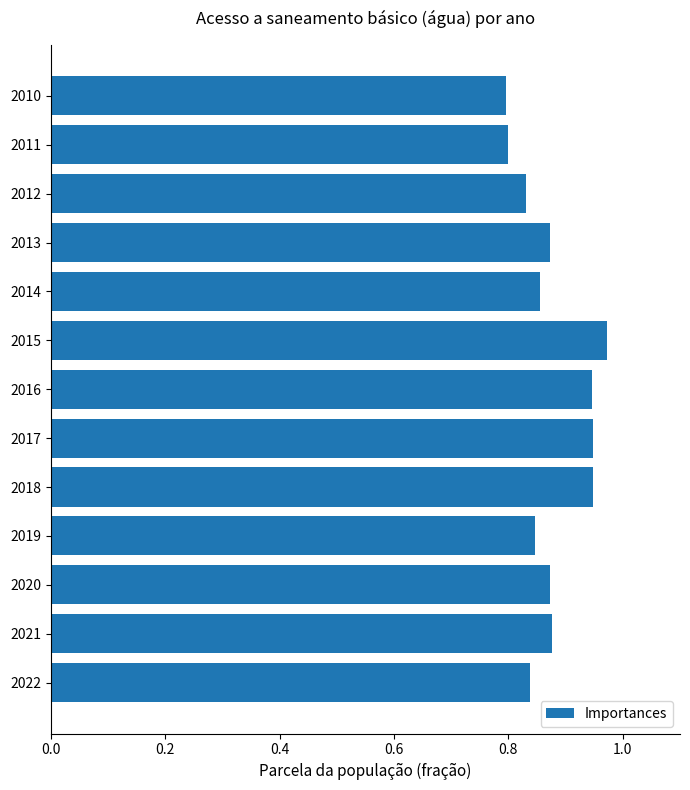

True or false: the data shows 0.2 at 2019.

False